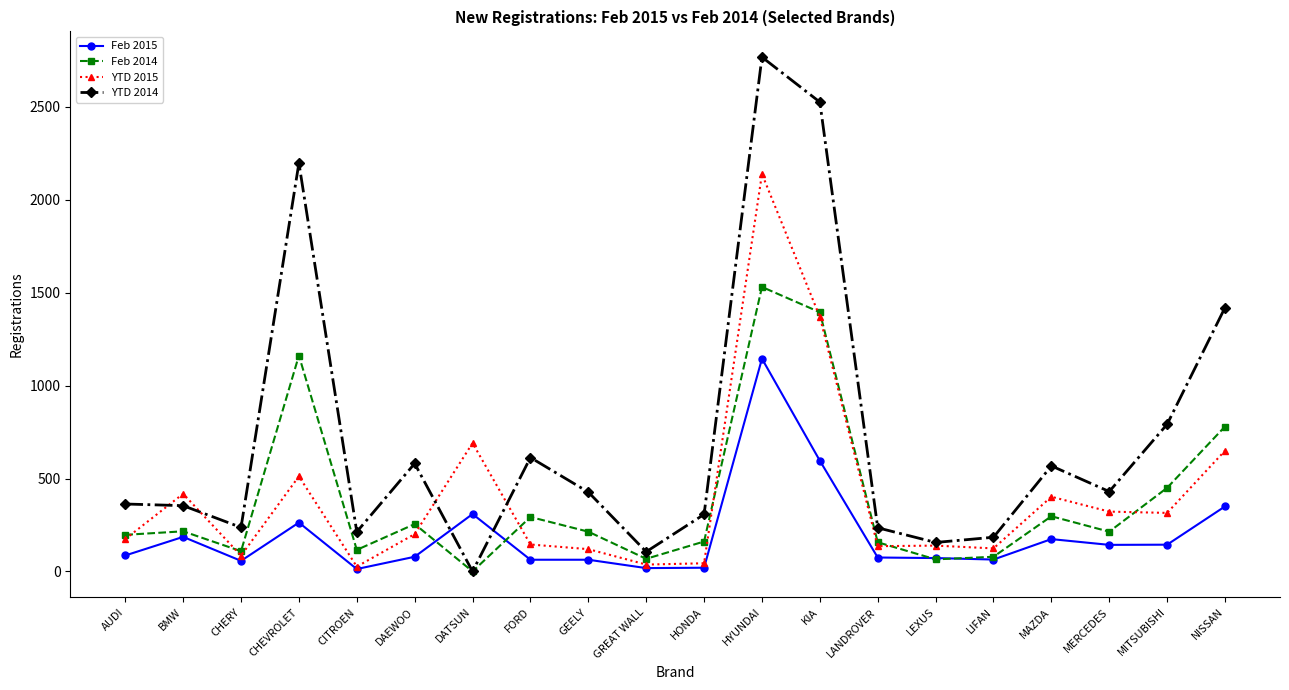

At which label does Feb 2014 first exceed 214?

BMW